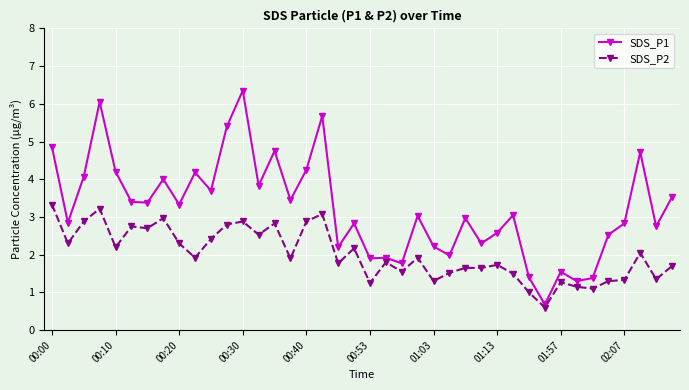

Which series has the widest spread of values?

SDS_P1